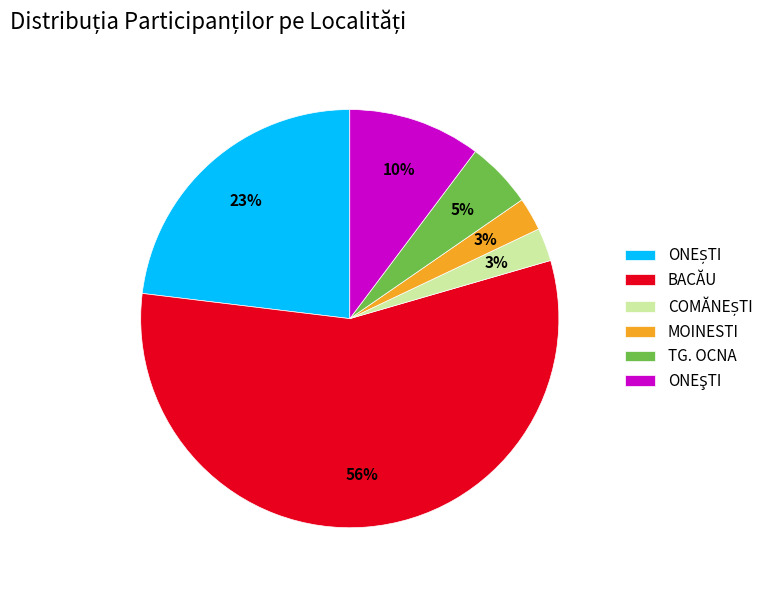

Do MOINESTI and TG. OCNA together represent more than half of the pie?

No